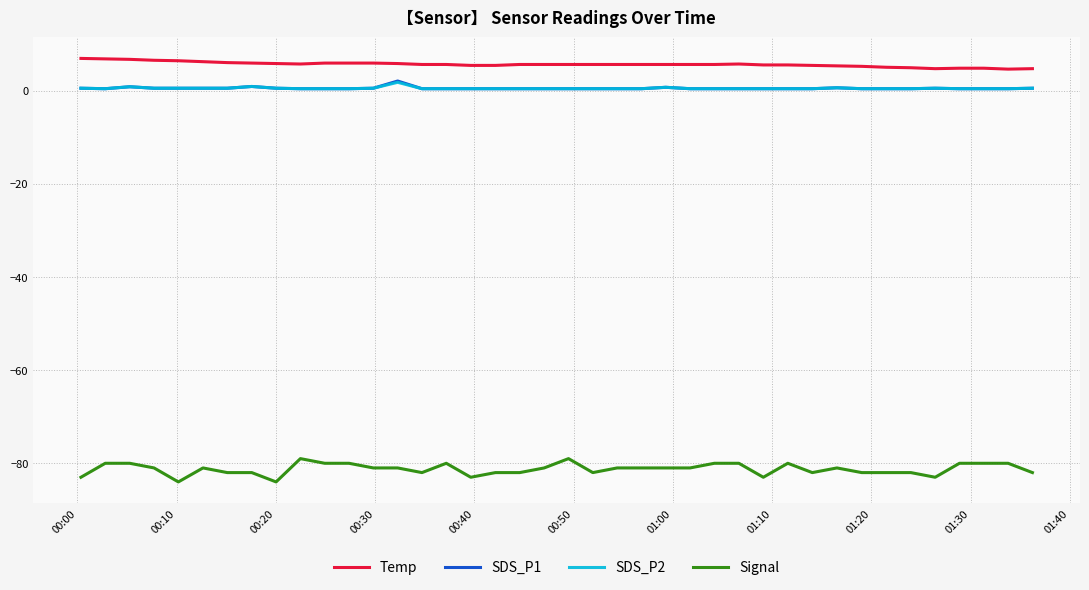

True or false: SDS_P1 and Signal intersect in this chart.

False